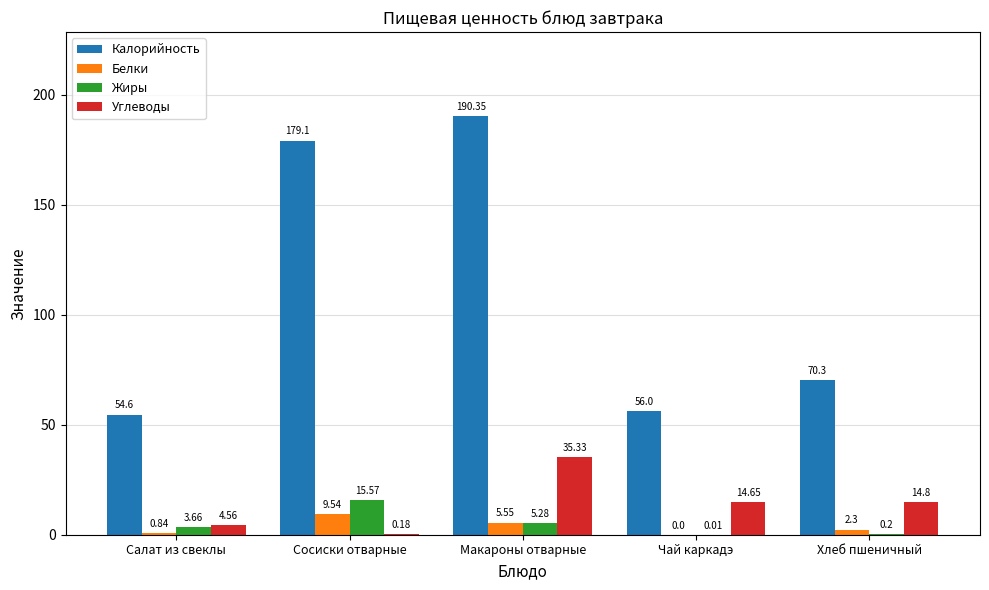

Between Салат из свеклы and Чай каркадэ, which series saw the biggest shift?

Углеводы